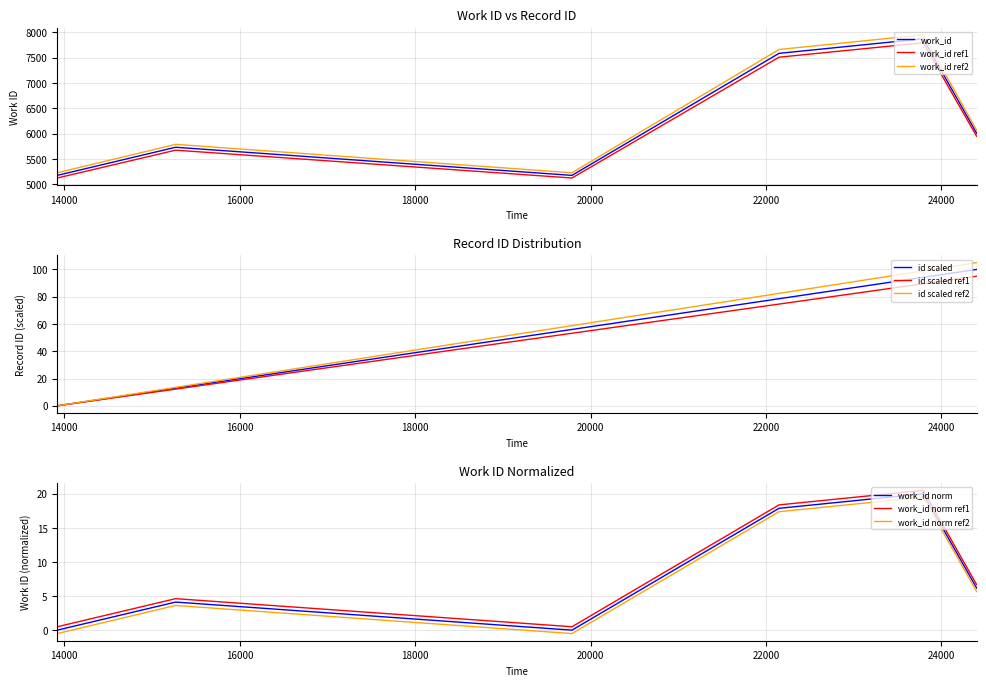

Reading left to right, transcribe all the data shown in this chart.

5175	5730	5175	7583	7870	7870	6006